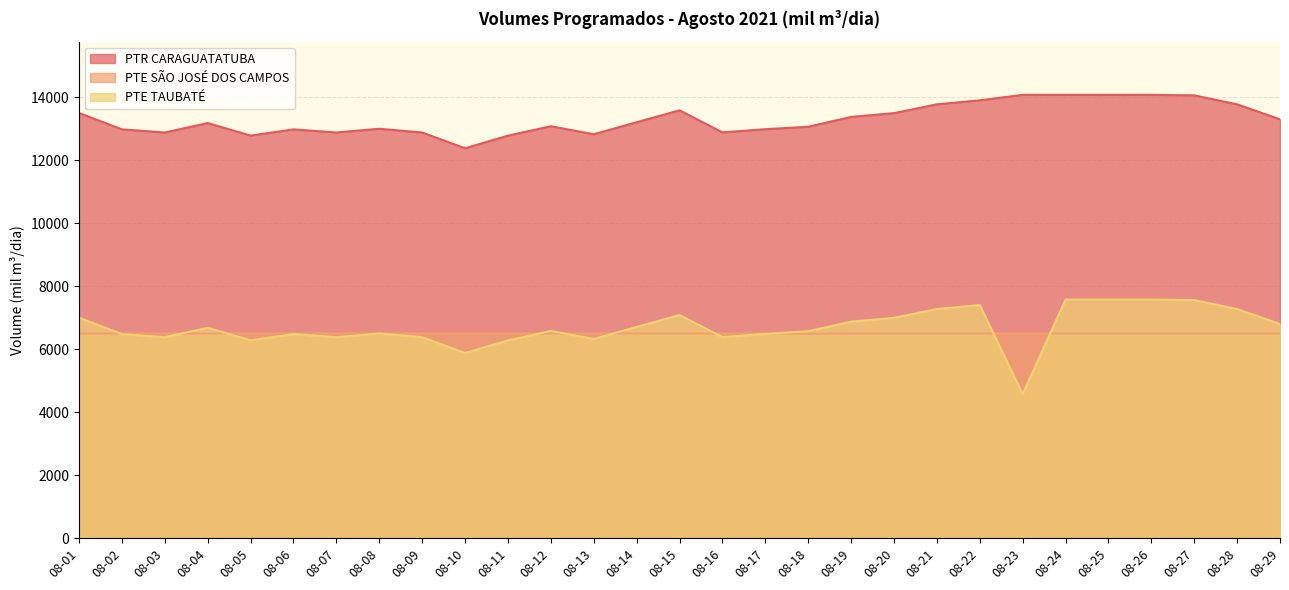

True or false: PTE TAUBATÉ has more than 2 points higher than both neighbors.

True